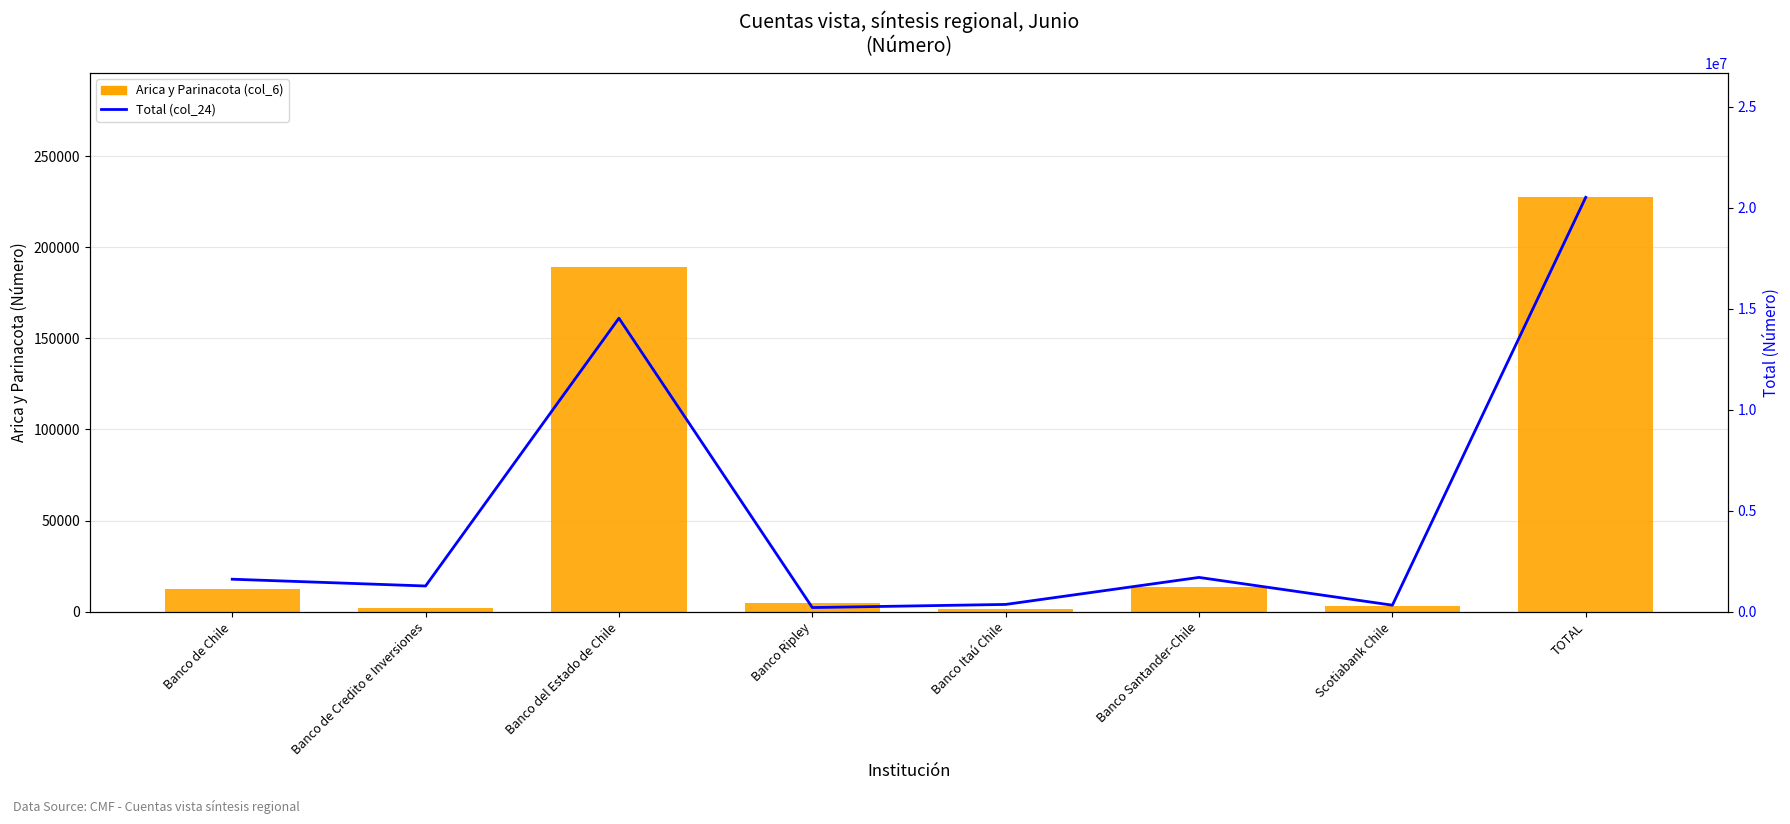

Where does the Total (col_24) series first go above 1611620?

Banco del Estado de Chile